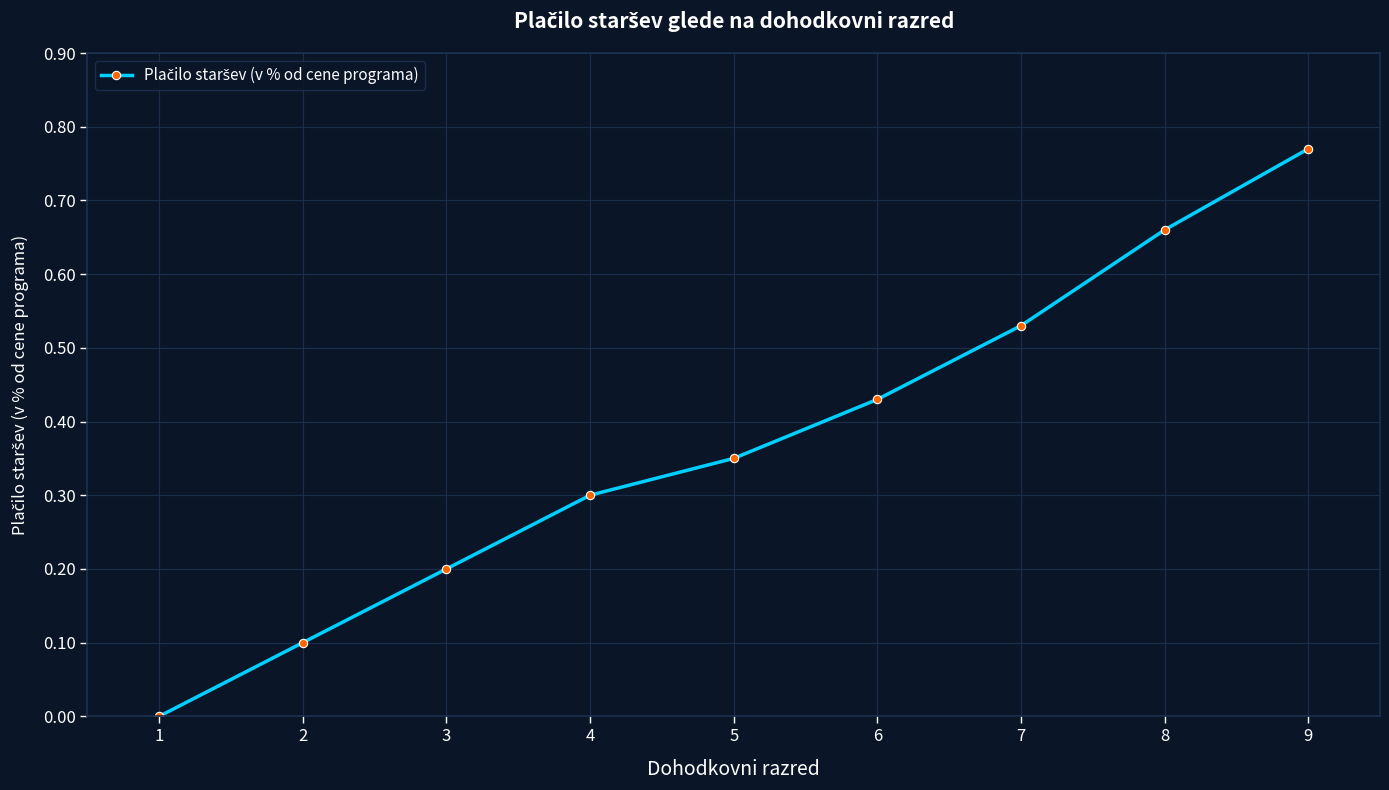

Where is the data nearest to the value 0?

1